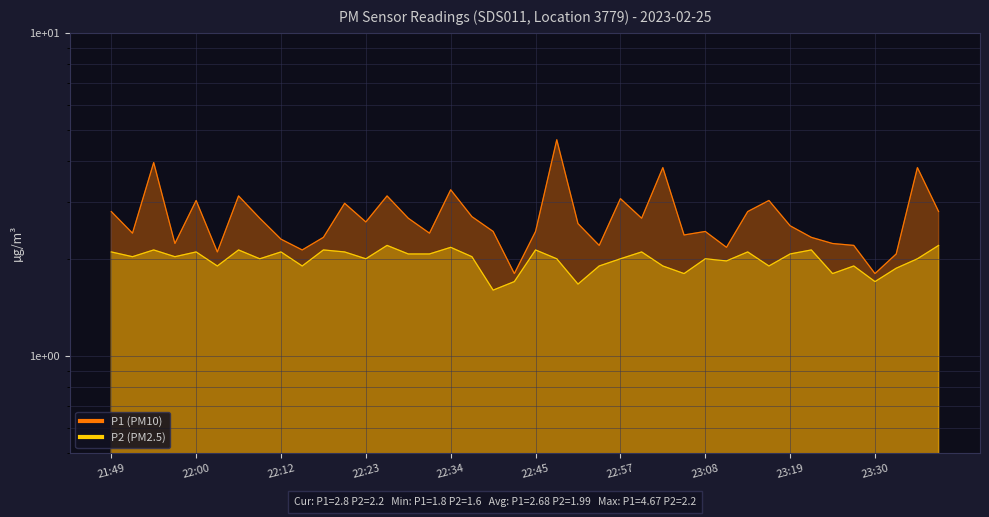

Where is the first local minimum for P1?

21:52